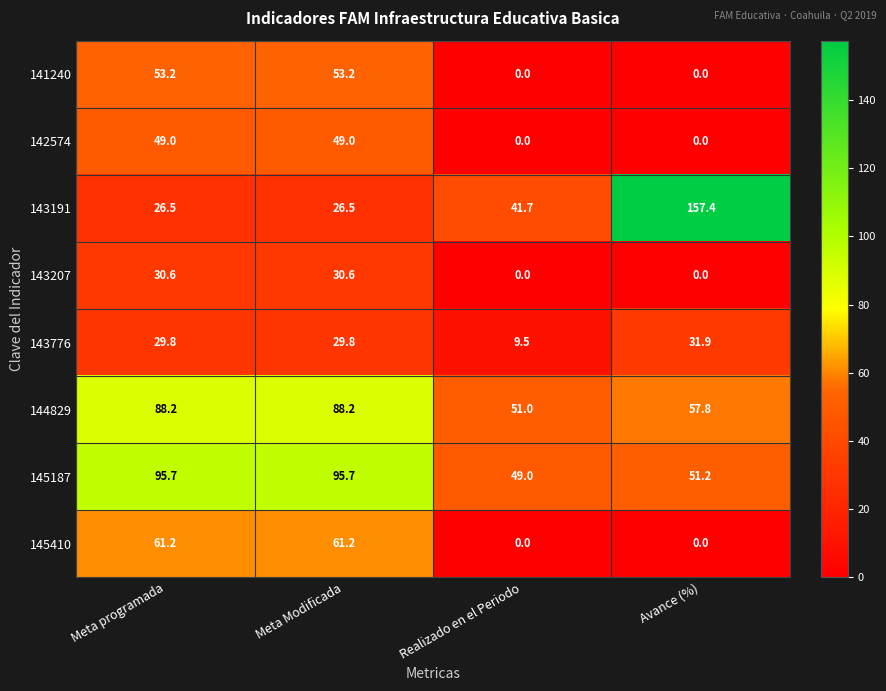

The value of 142574 at Realizado en el Periodo is 0.0. True or false?

True